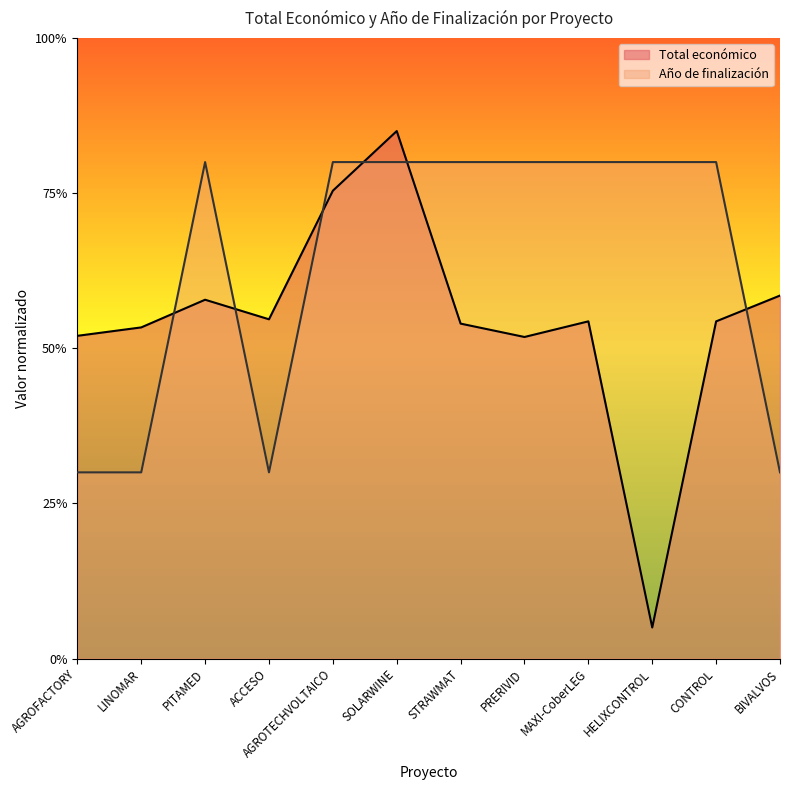

Rank the series at AGROFACTORY from highest to lowest value.

Total económico, Año de finalización